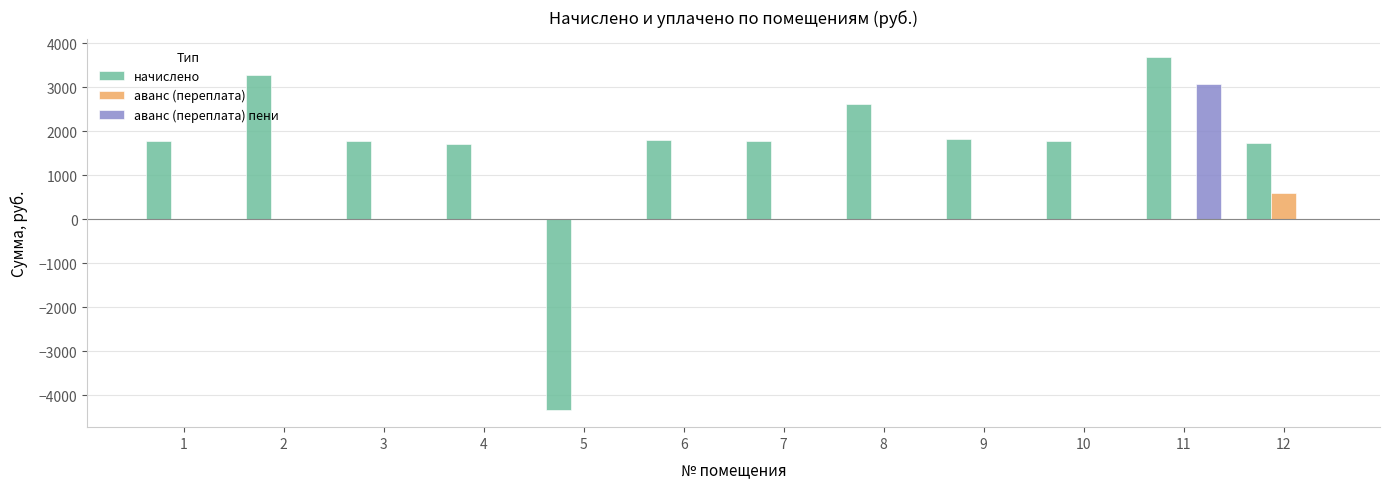

What are all the series names shown in the legend?

начислено, аванс (переплата), аванс (переплата) пени